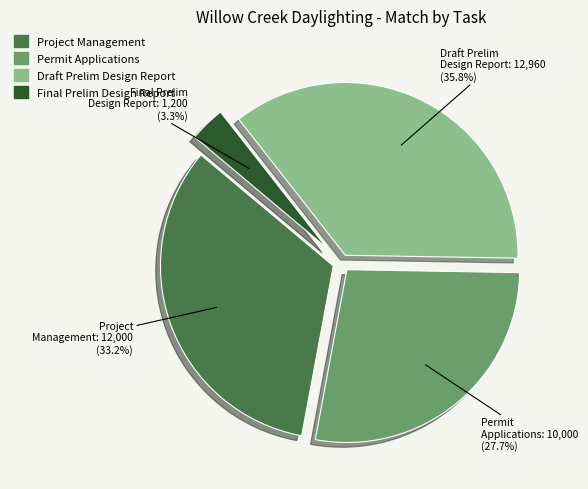

Does any single category account for the majority?

No